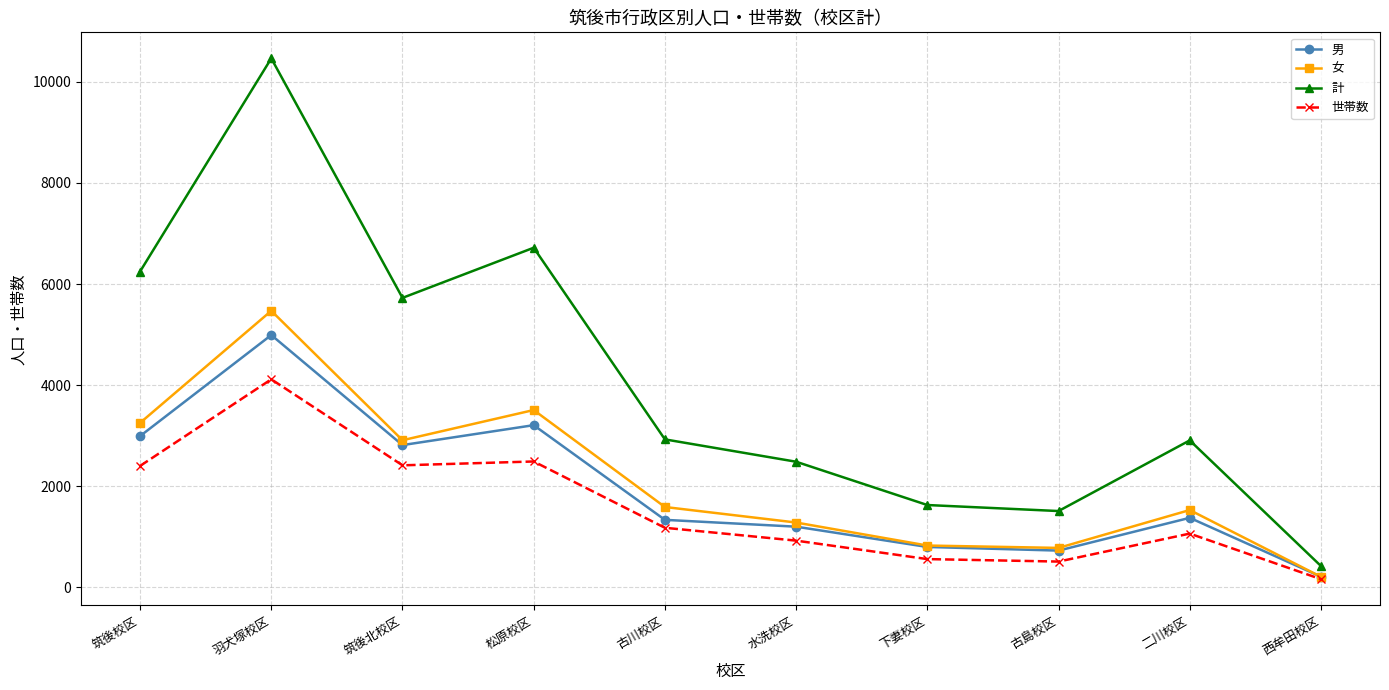

True or false: 世帯数 has more than 0 interior local peaks.

True